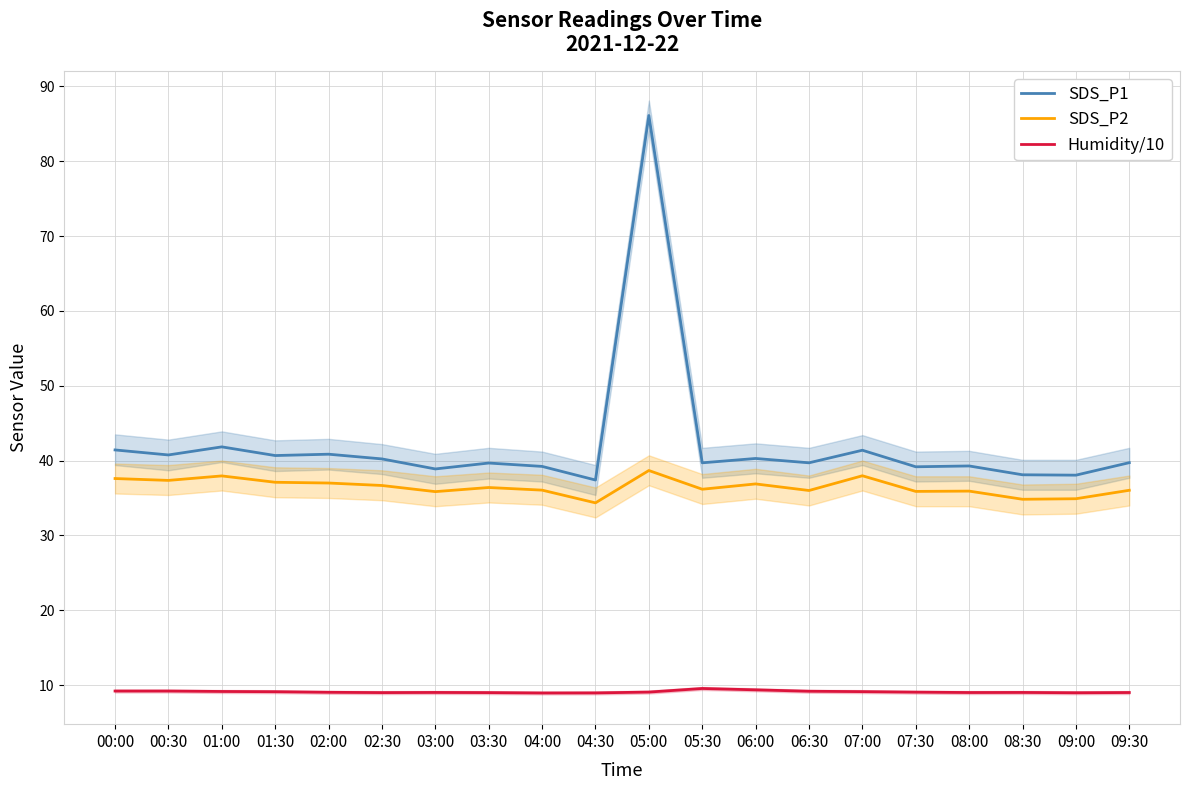

What is the difference between the maximum and minimum values in the SDS_P2 series?

4.3